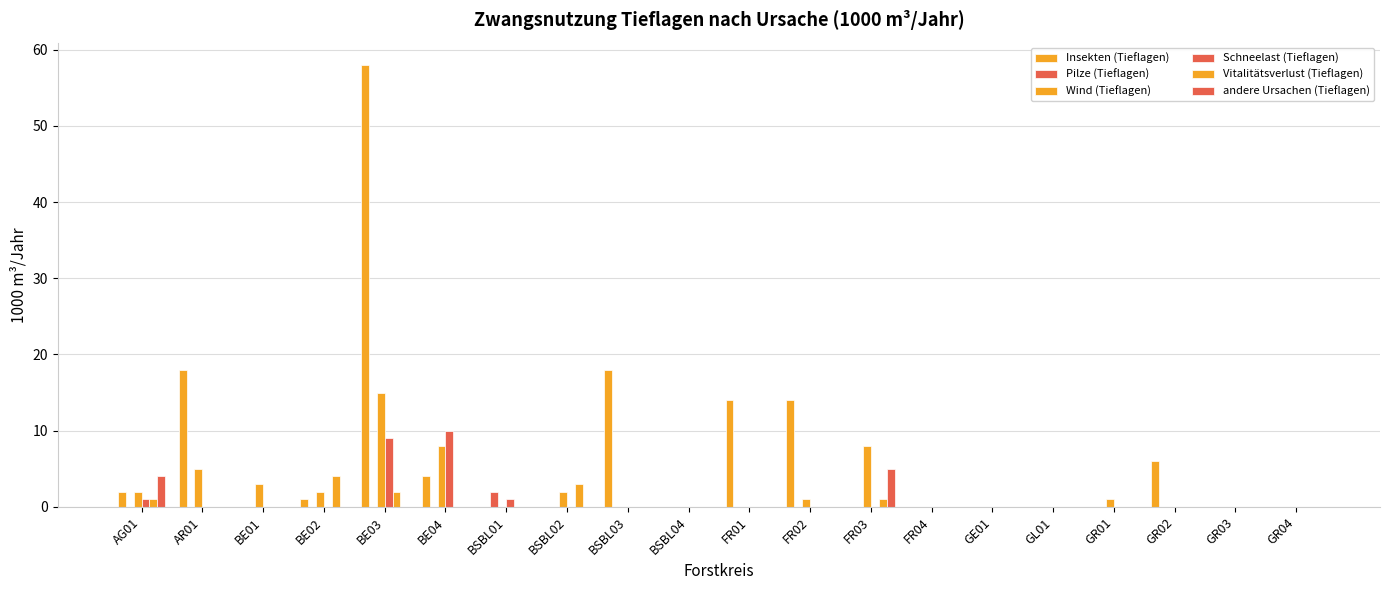

Reading right to left, what are all the values shown in this chart?

Insekten (Tieflagen): GR04=0	GR03=0	GR02=6	GR01=0	GL01=0	GE01=0	FR04=0	FR03=0	FR02=14	FR01=14	BSBL04=0	BSBL03=18	BSBL02=0	BSBL01=0	BE04=4	BE03=58	BE02=1	BE01=0	AR01=18	AG01=2
Pilze (Tieflagen): GR04=0	GR03=0	GR02=0	GR01=0	GL01=0	GE01=0	FR04=0	FR03=0	FR02=0	FR01=0	BSBL04=0	BSBL03=0	BSBL02=0	BSBL01=2	BE04=0	BE03=0	BE02=0	BE01=0	AR01=0	AG01=0
Wind (Tieflagen): GR04=0	GR03=0	GR02=0	GR01=1	GL01=0	GE01=0	FR04=0	FR03=8	FR02=1	FR01=0	BSBL04=0	BSBL03=0	BSBL02=2	BSBL01=0	BE04=8	BE03=15	BE02=2	BE01=3	AR01=5	AG01=2
Schneelast (Tieflagen): GR04=0	GR03=0	GR02=0	GR01=0	GL01=0	GE01=0	FR04=0	FR03=0	FR02=0	FR01=0	BSBL04=0	BSBL03=0	BSBL02=0	BSBL01=1	BE04=10	BE03=9	BE02=0	BE01=0	AR01=0	AG01=1
Vitalitätsverlust (Tieflagen): GR04=0	GR03=0	GR02=0	GR01=0	GL01=0	GE01=0	FR04=0	FR03=1	FR02=0	FR01=0	BSBL04=0	BSBL03=0	BSBL02=3	BSBL01=0	BE04=0	BE03=2	BE02=4	BE01=0	AR01=0	AG01=1
andere Ursachen (Tieflagen): GR04=0	GR03=0	GR02=0	GR01=0	GL01=0	GE01=0	FR04=0	FR03=5	FR02=0	FR01=0	BSBL04=0	BSBL03=0	BSBL02=0	BSBL01=0	BE04=0	BE03=0	BE02=0	BE01=0	AR01=0	AG01=4